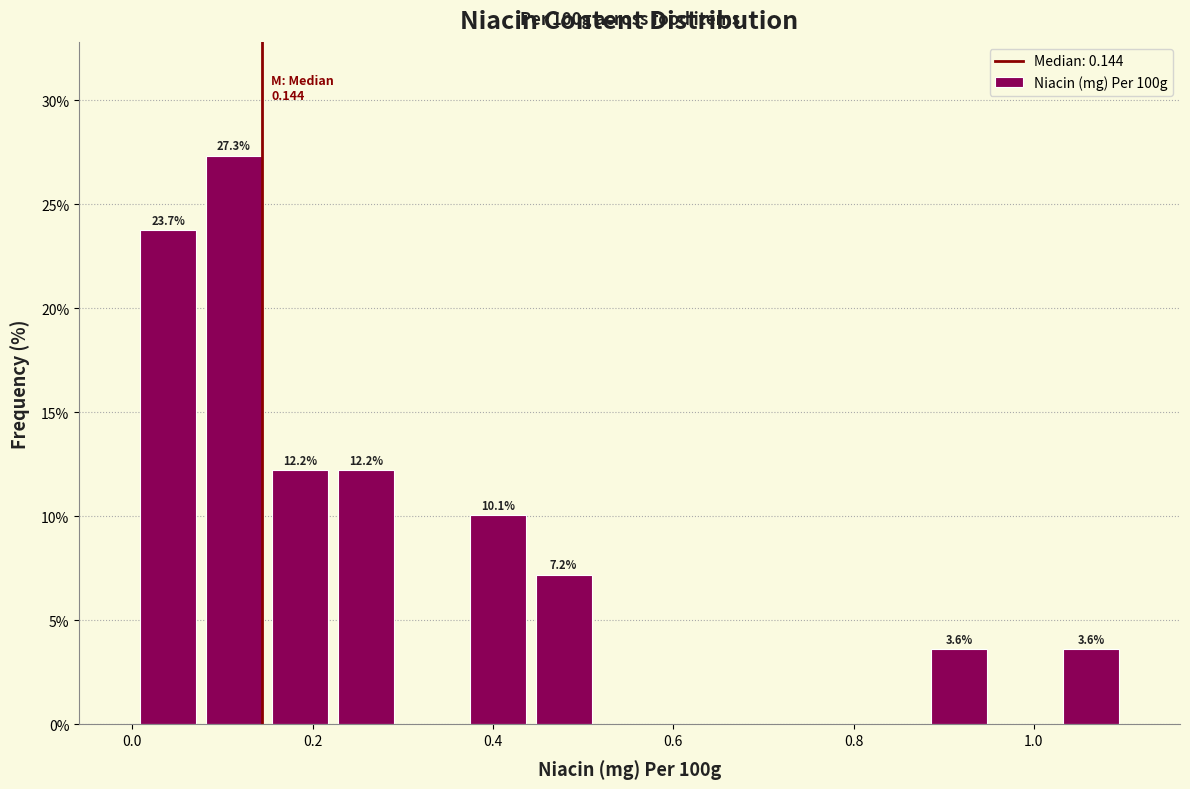

Read against the x-axis, roughly where is the centre of the tallest bar?

0.12